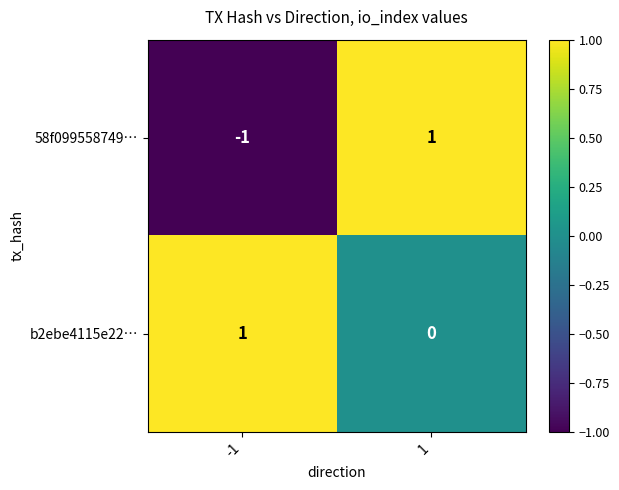

Reading left to right, list all the values displayed in this chart.

58f099558749…: -1=-1	1=1
b2ebe4115e22…: -1=1	1=0